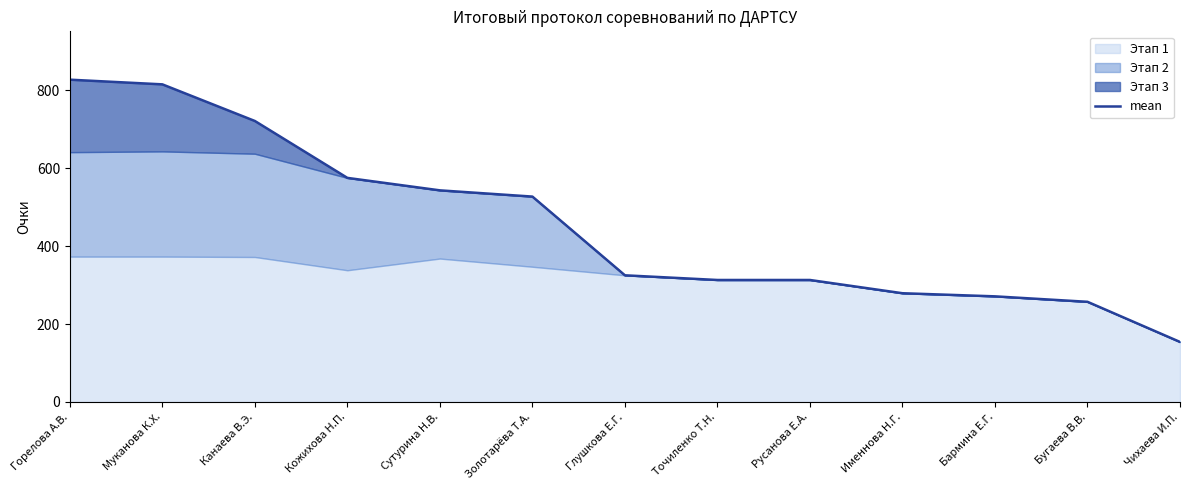

List the labels in order of value, smallest first.

Чихаева И.П., Бугаева В.В., Бармина Е.Г., Именнова Н.Г., Точиленко Т.Н., Русанова Е.А., Глушкова Е.Г., Золотарёва Т.А., Сутурина Н.В., Кожихова Н.П., Канаева В.Э., Муканова К.Х., Горелова А.В.